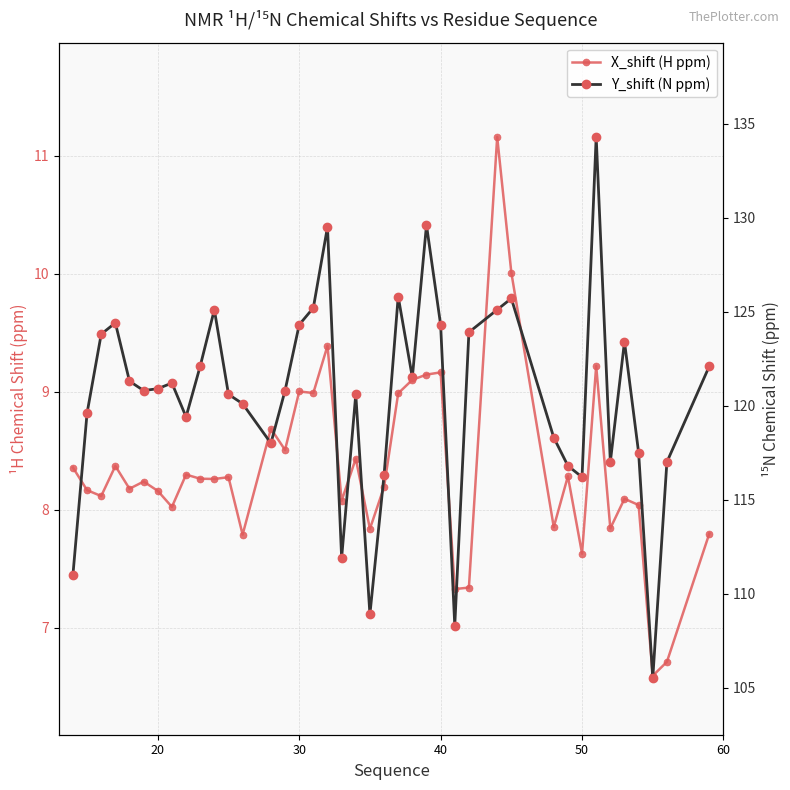

Count the number of categories in the chart.

40